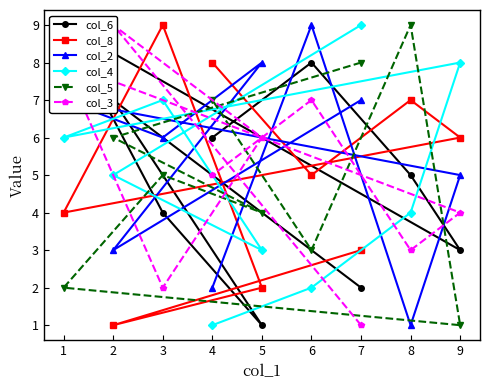

Rank the categories by col_5 value from lowest to highest.

9, 1, 6, 5, 3, 2, 4, 7, 8